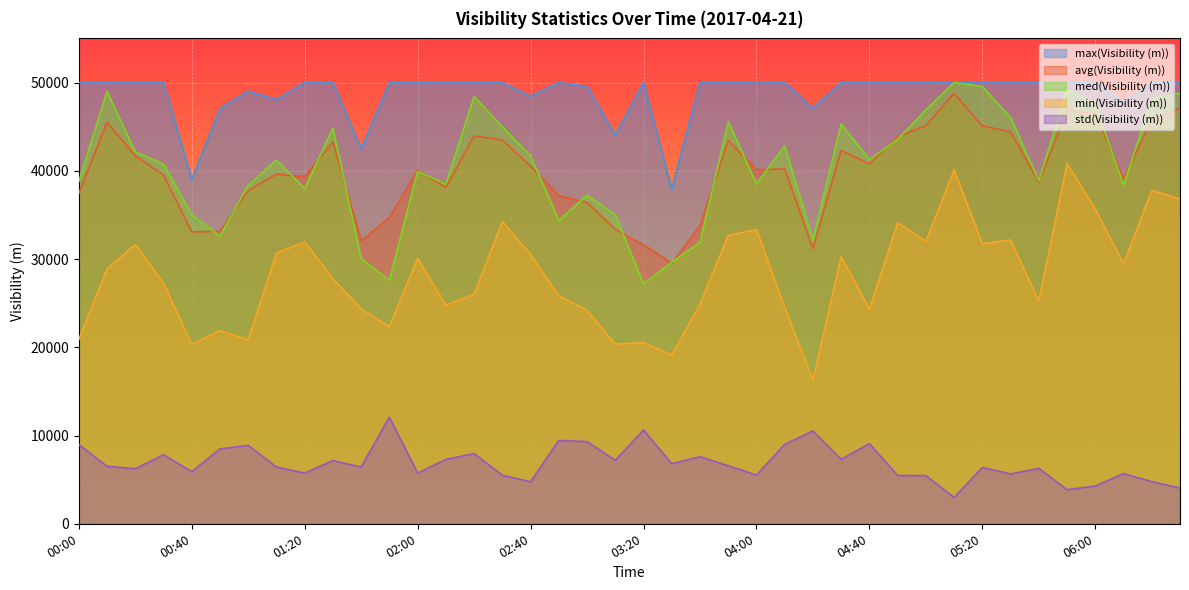

At which category is the sum across all series the highest?

05:10